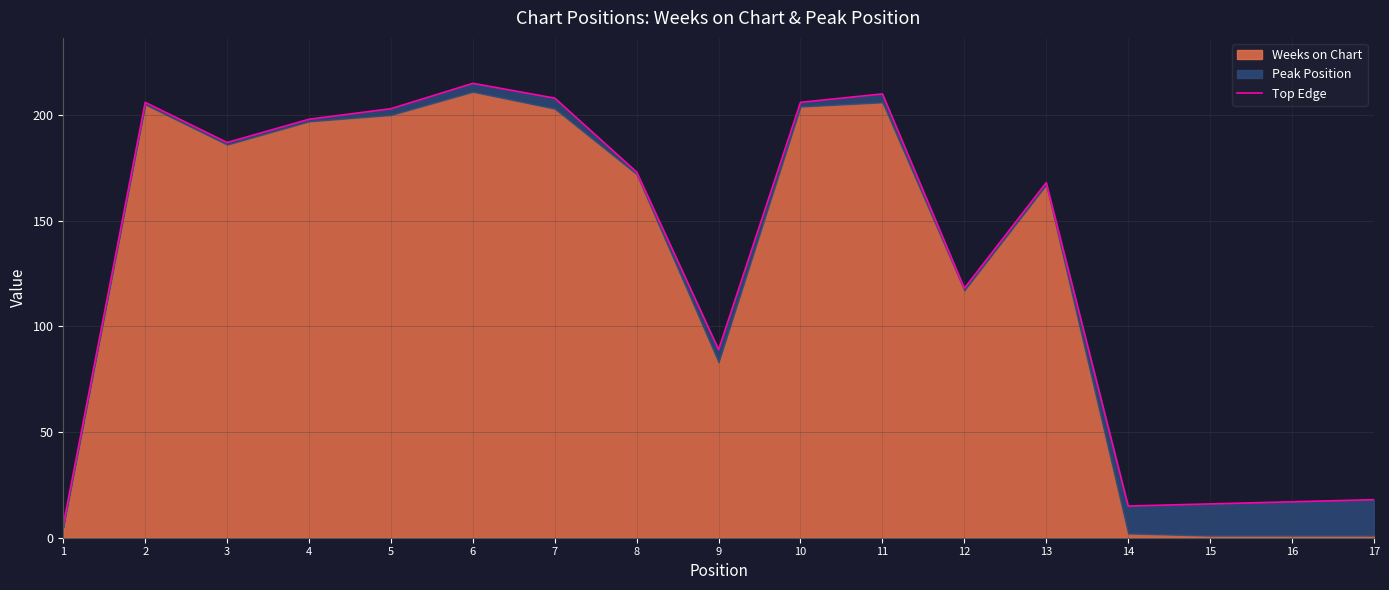

Approximately how many times larger is the value at 13 compared to 17?

9.3